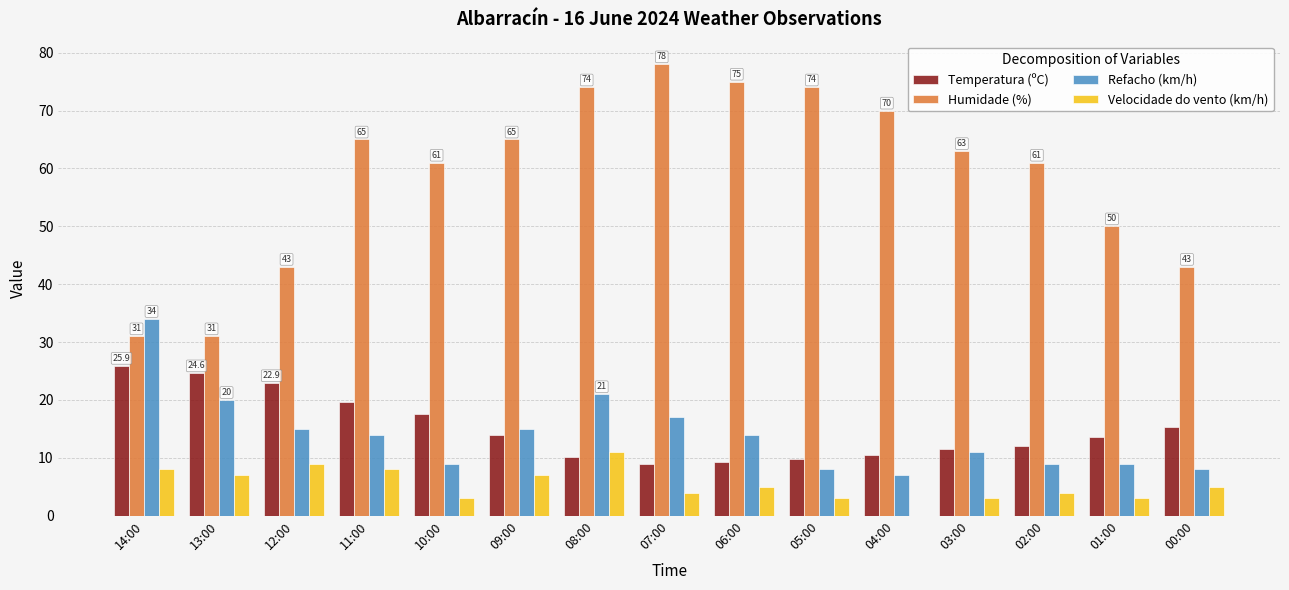

Which category has the highest value across all series?

07:00